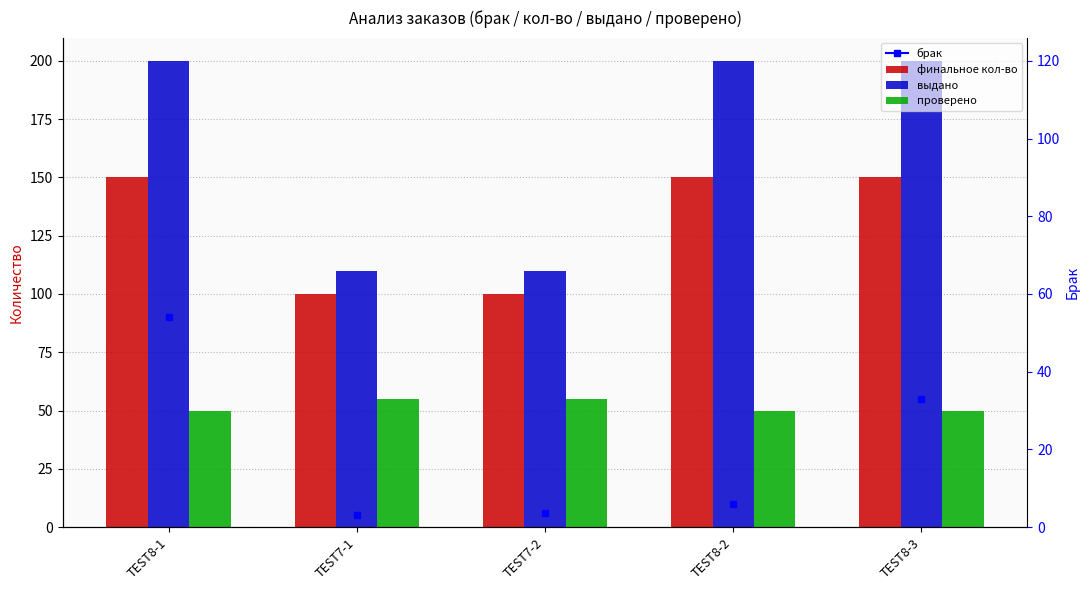

True or false: выдано has a value of 200 at TEST8-1.

True